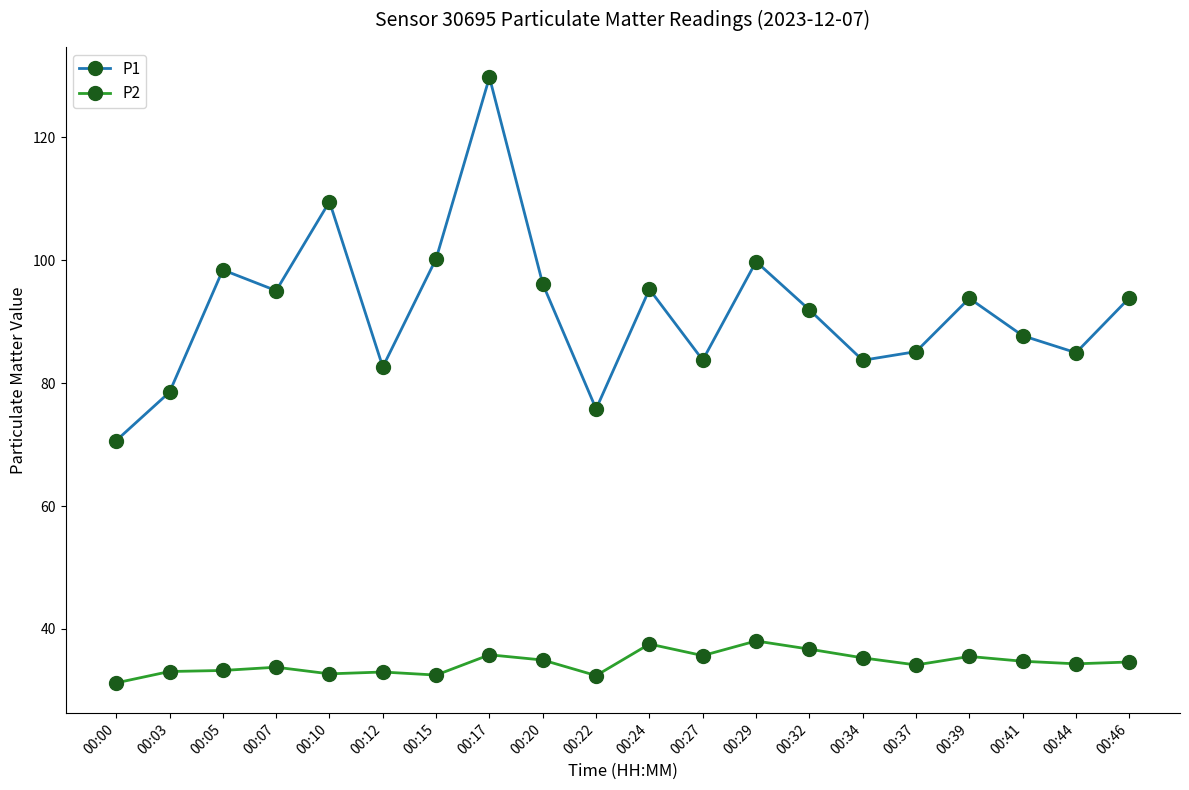

What is the minimum value shown in the chart?

31.2